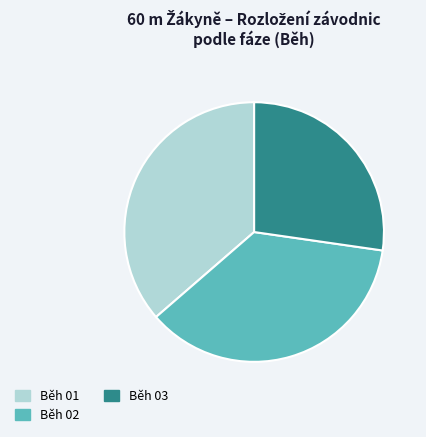

Approximately how many times larger is the value at Běh 01 compared to Běh 03?

1.3